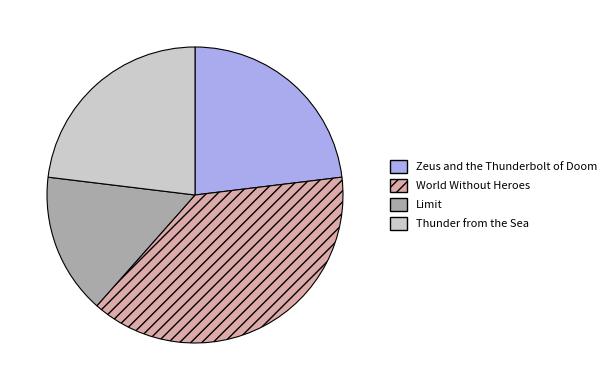

Count the number of slices in the pie.

4